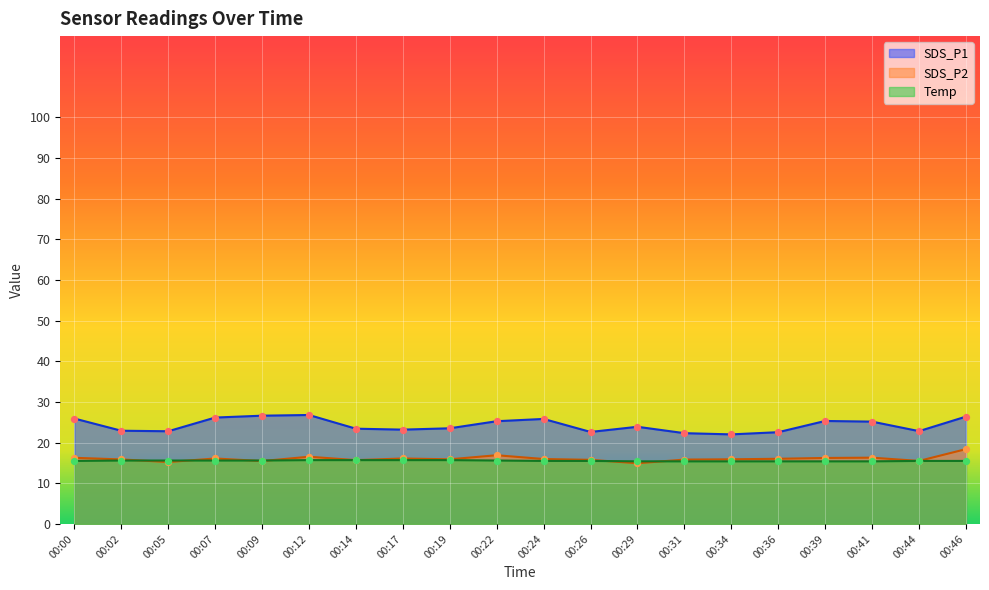

Which series contains the lowest Y value?

SDS_P2